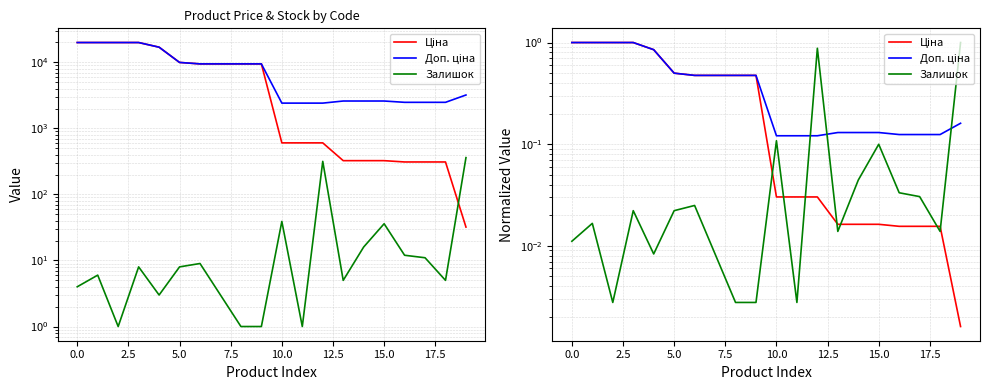

At which category does the chart reach its minimum across all series?

19